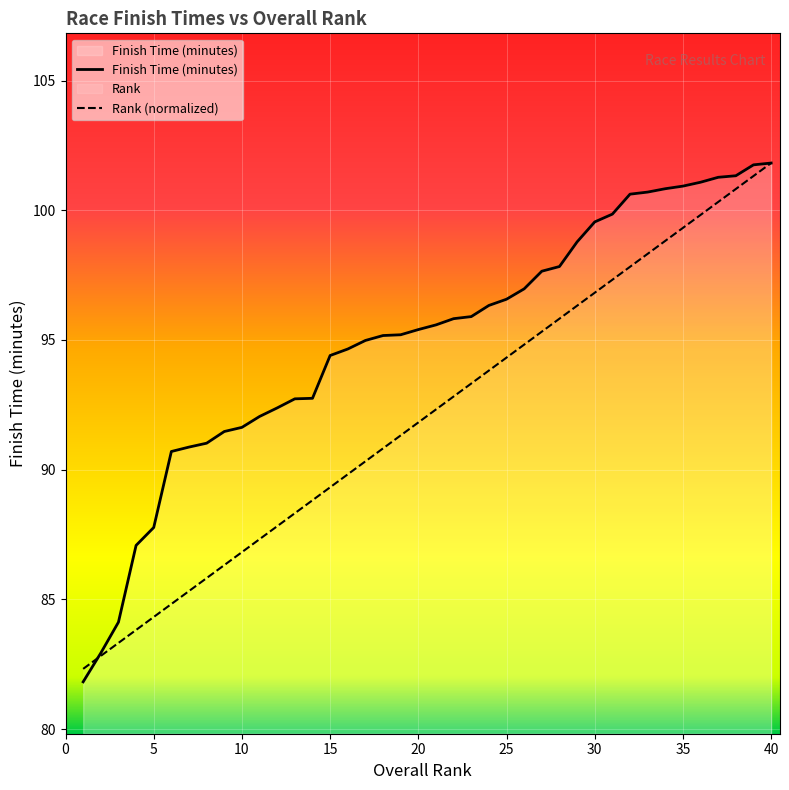

Which series changed the most between 2 and 30?

Finish Time (minutes)